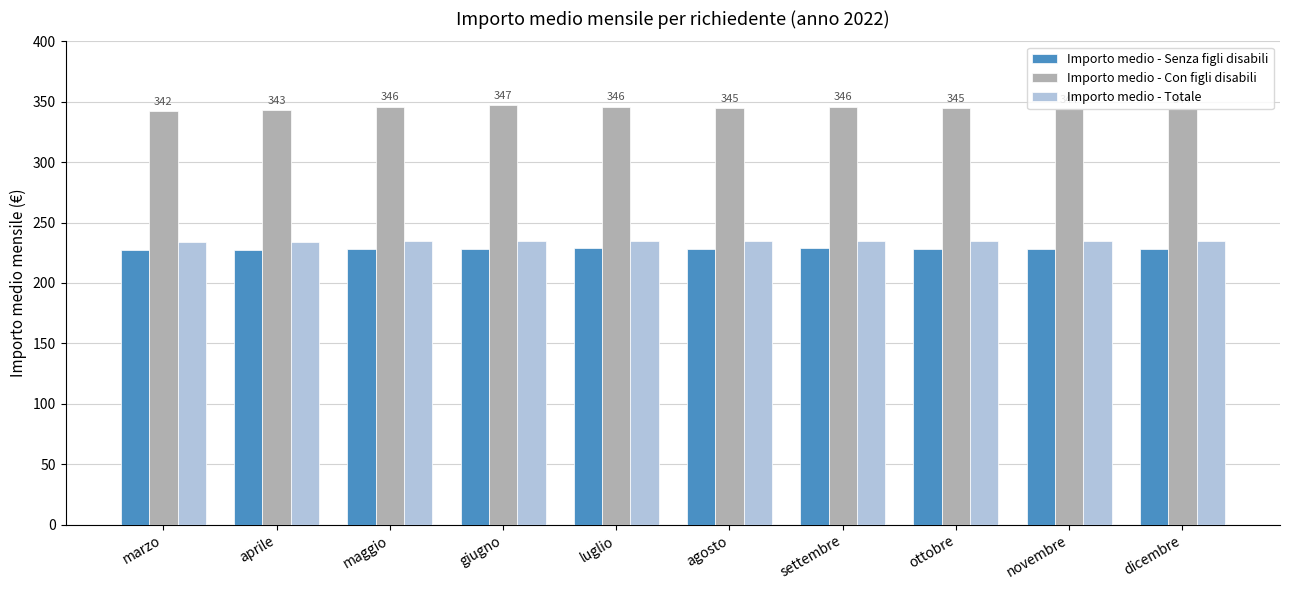

What is the maximum value for Importo medio - Senza figli disabili?

229